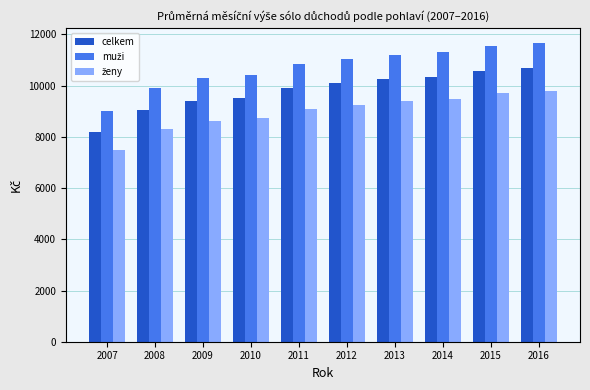

True or false: celkem has a value of 16340.4 at 2010.

False